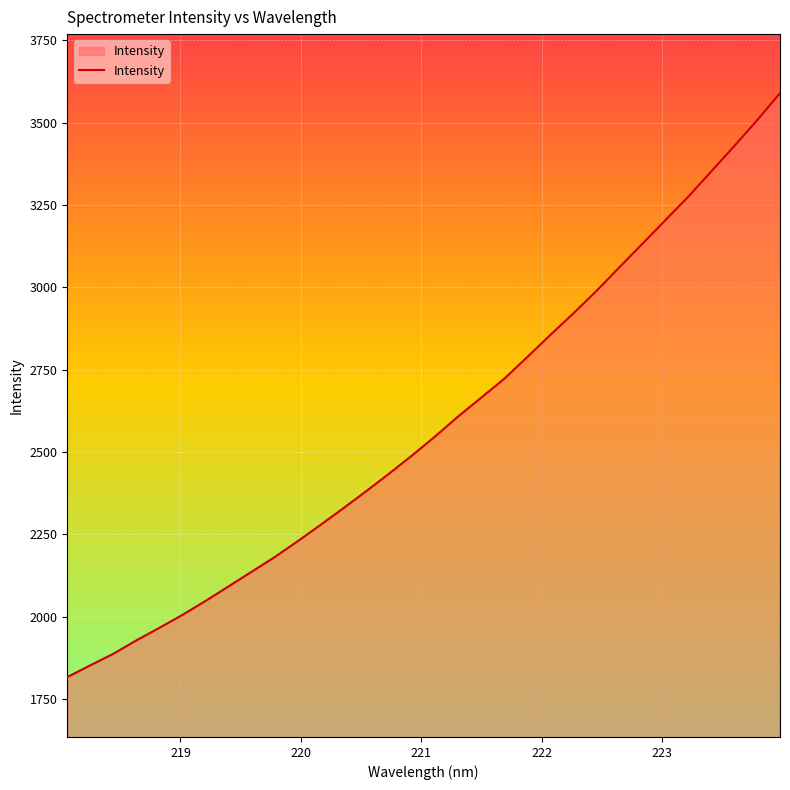

What is the smallest value displayed?

1816.4